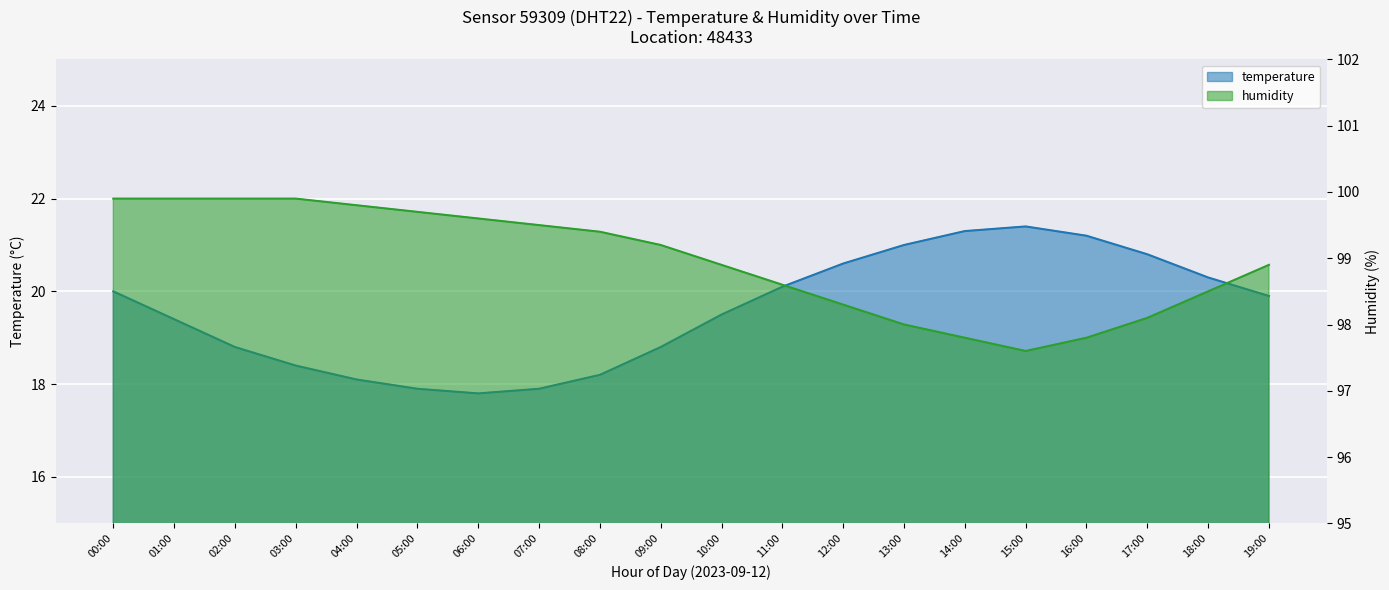

At which category does temperature reach its first local peak?

15:00